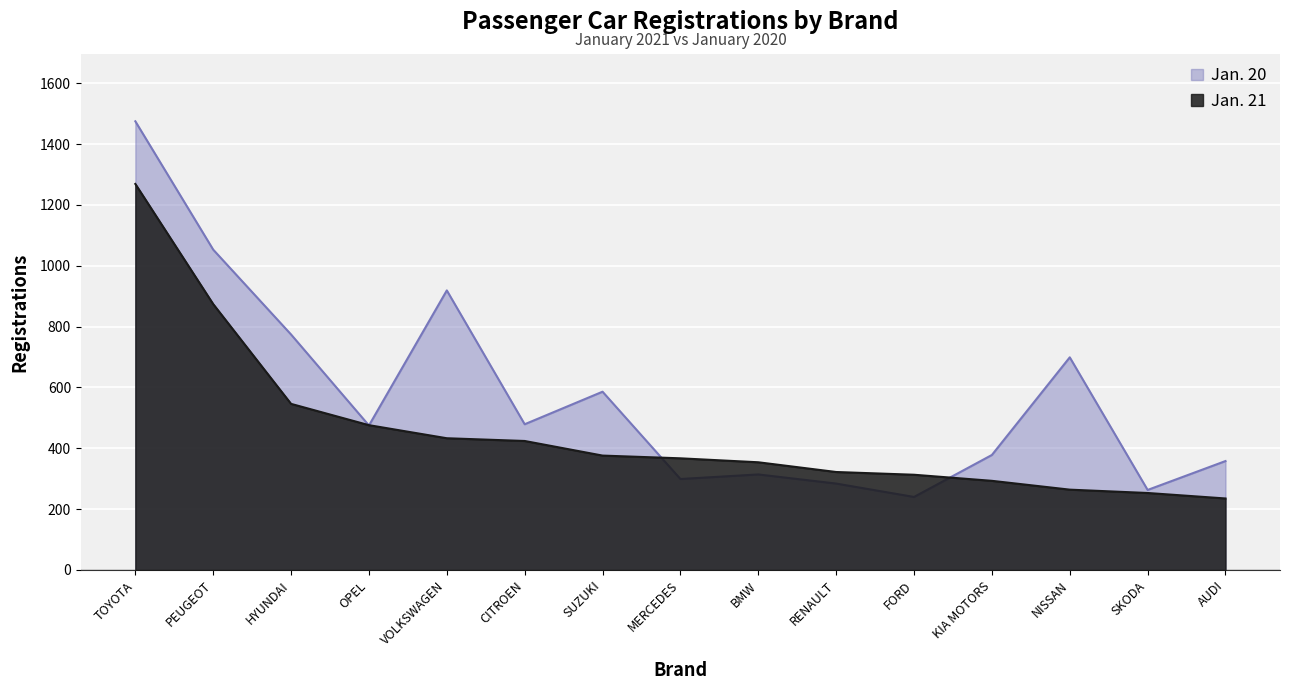

After their last crossing, which series has the higher values: Jan. 20 or Jan. 21?

Jan. 20